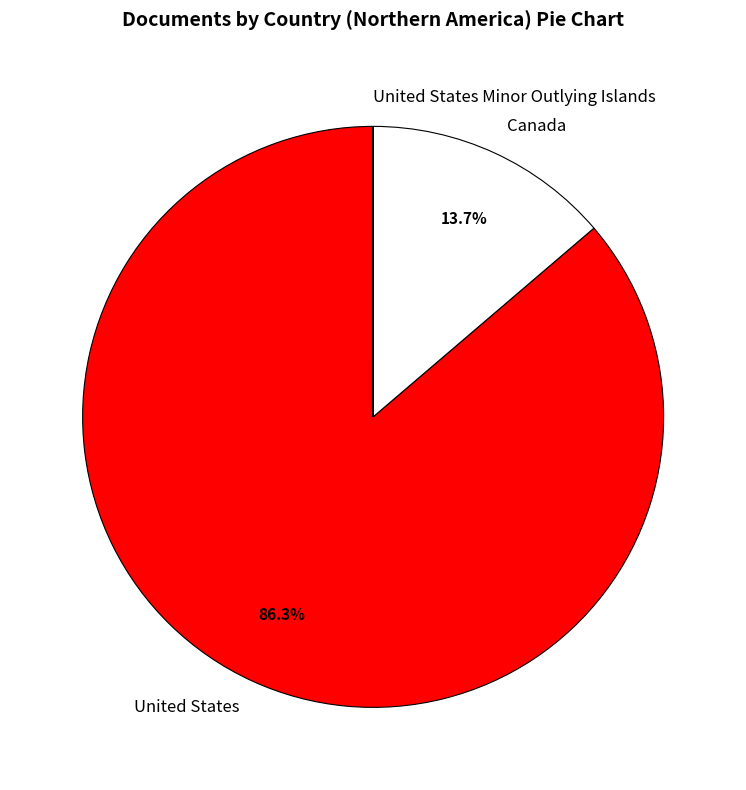

Is there a majority slice in this chart?

Yes